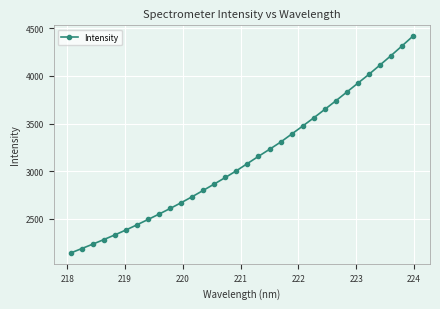

What is the minimum value shown in the chart?

2140.0